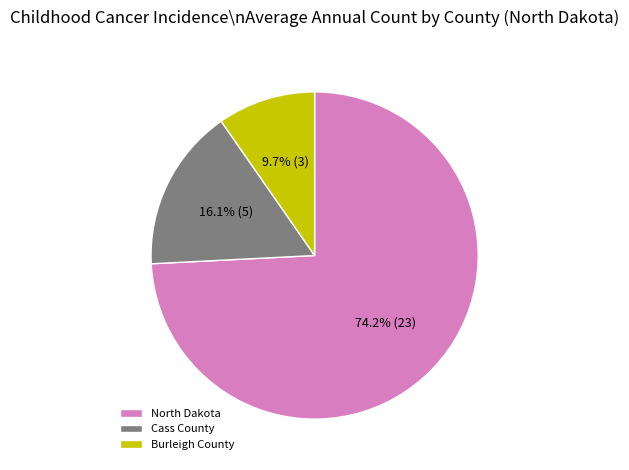

What is the total percentage of Burleigh County and North Dakota?

83.9%